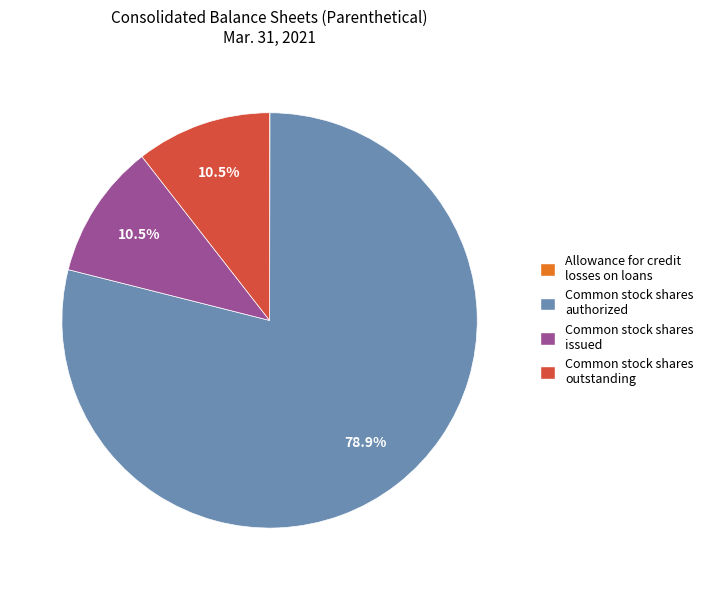

What is the largest slice in the pie chart?

Common stock shares authorized